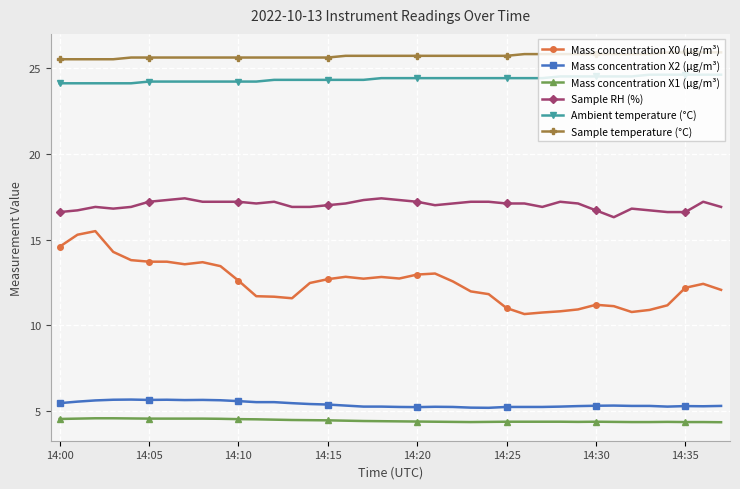

True or false: Mass concentration X1 (μg/m³) and Sample temperature (°C) intersect in this chart.

False